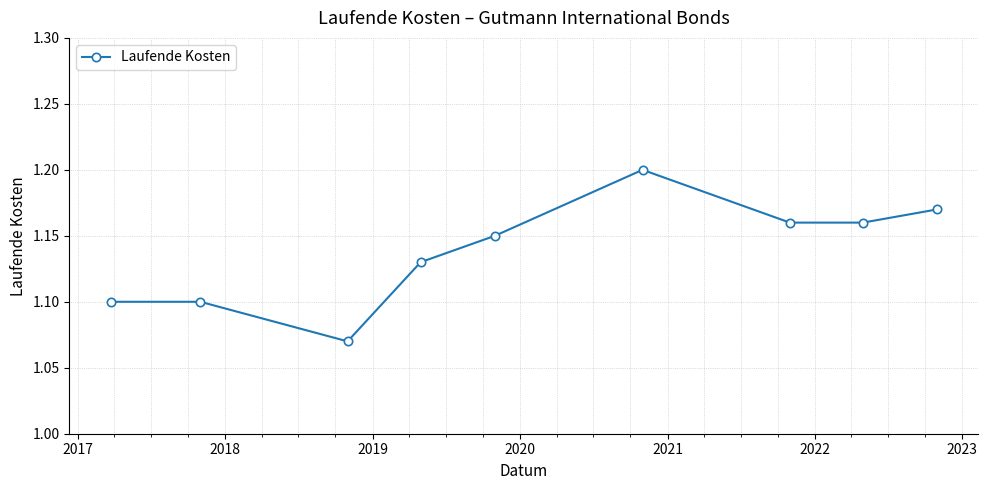

True or false: the data has more than 2 interior local peaks.

False